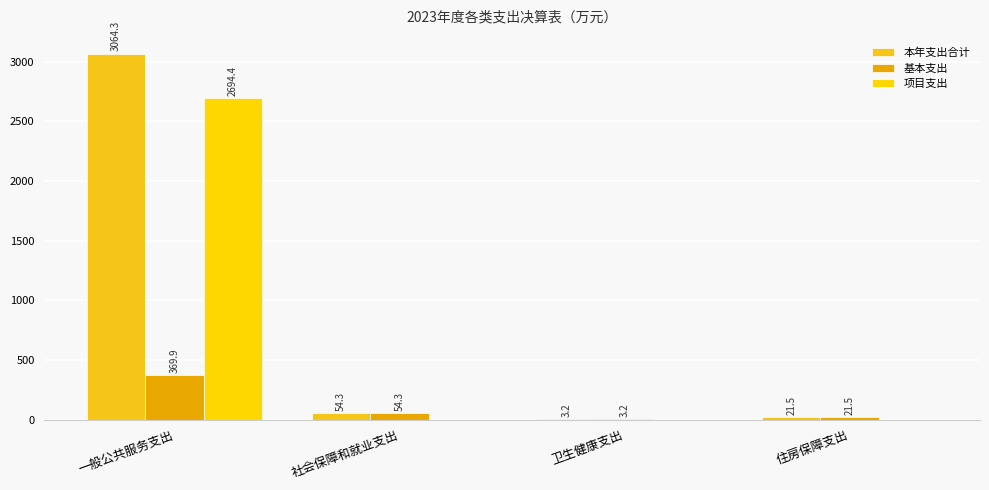

Are the bars horizontal?

No